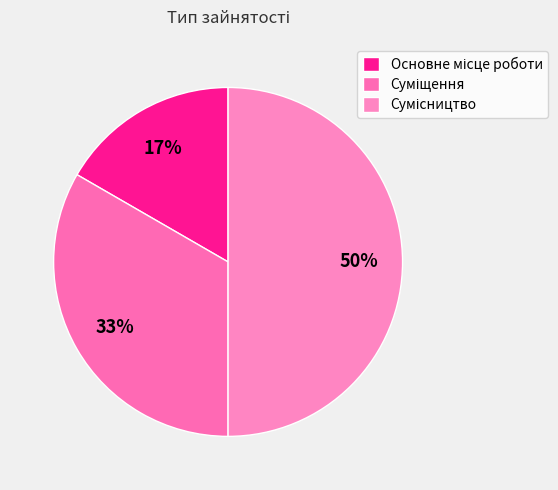

How many slices are in this pie chart?

3